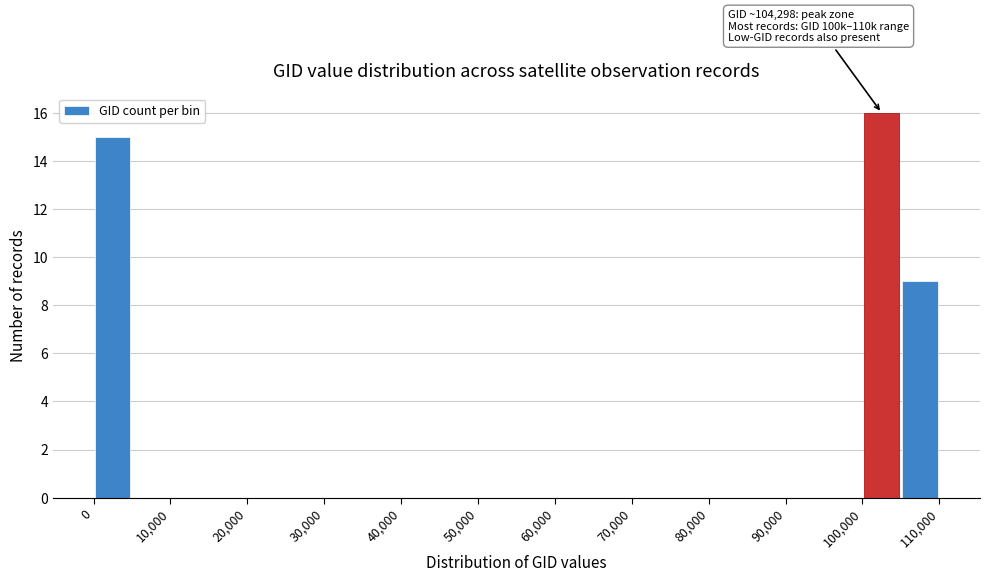

Over which range of the x-axis is the bar tallest?

100000 to 105000